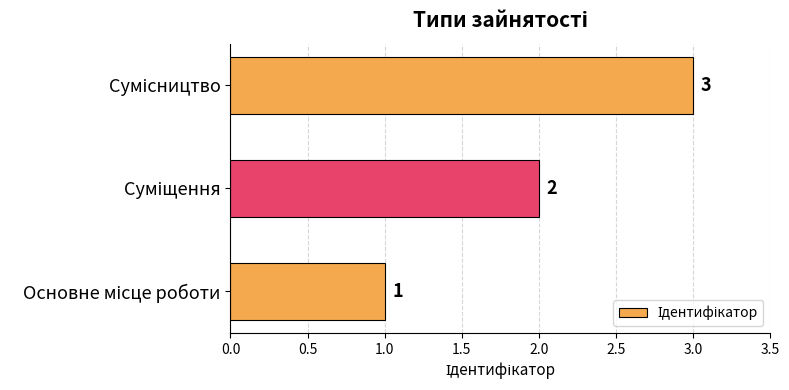

What is the greatest value displayed?

3